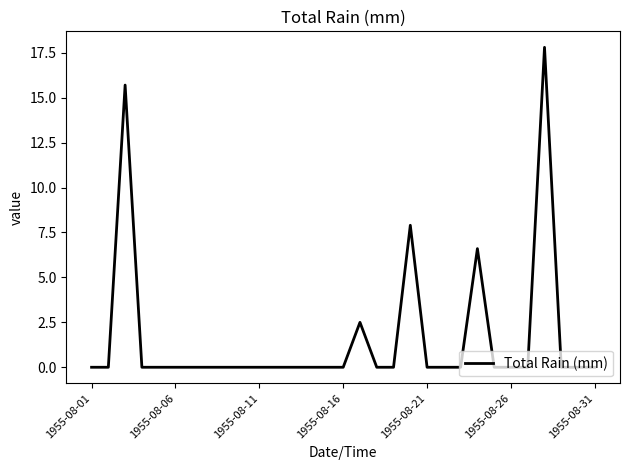

True or false: the data shows 0.0 at 1955-08-06.

True